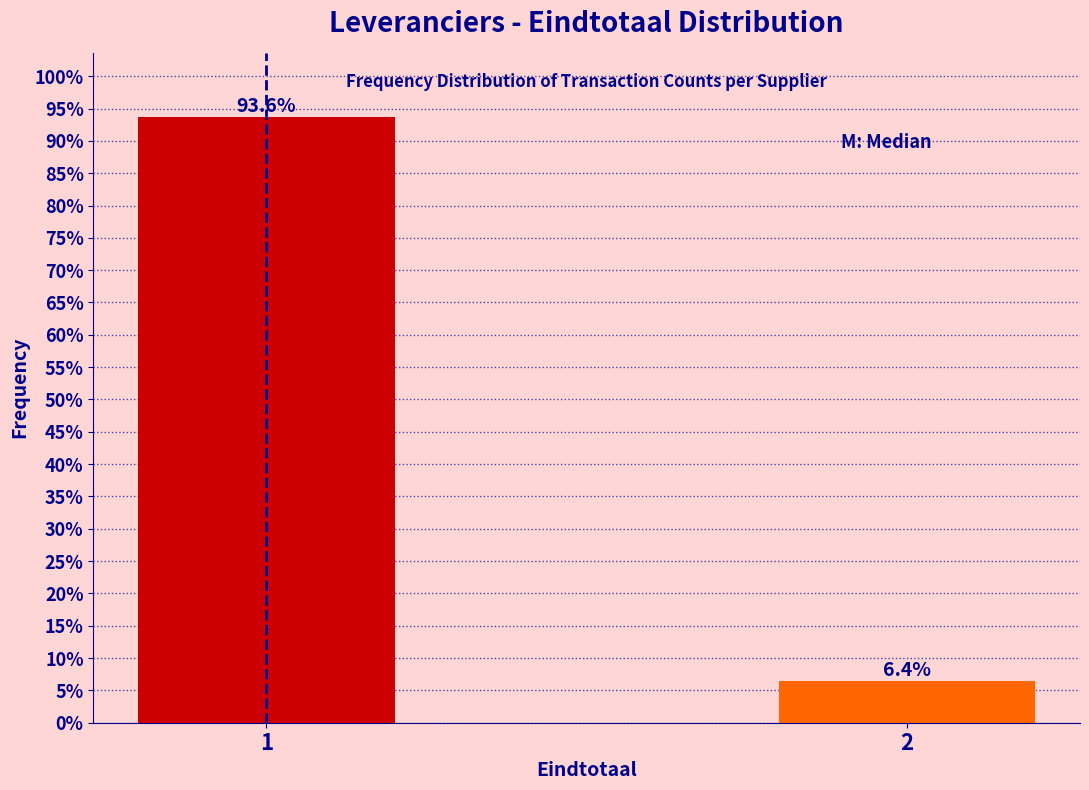

Reading left to right, transcribe all the data shown in this chart.

1=93.6	2=6.4